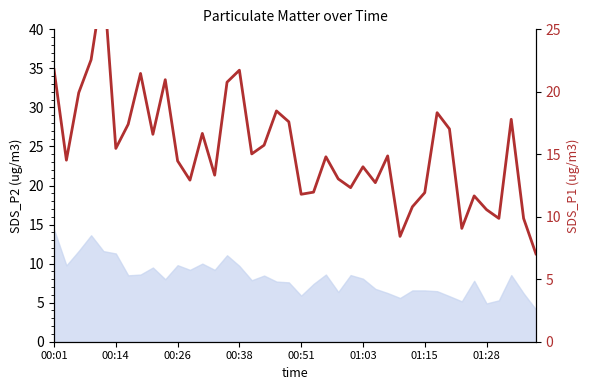

The chart shows a value of 17.6 at 19. True or false?

True